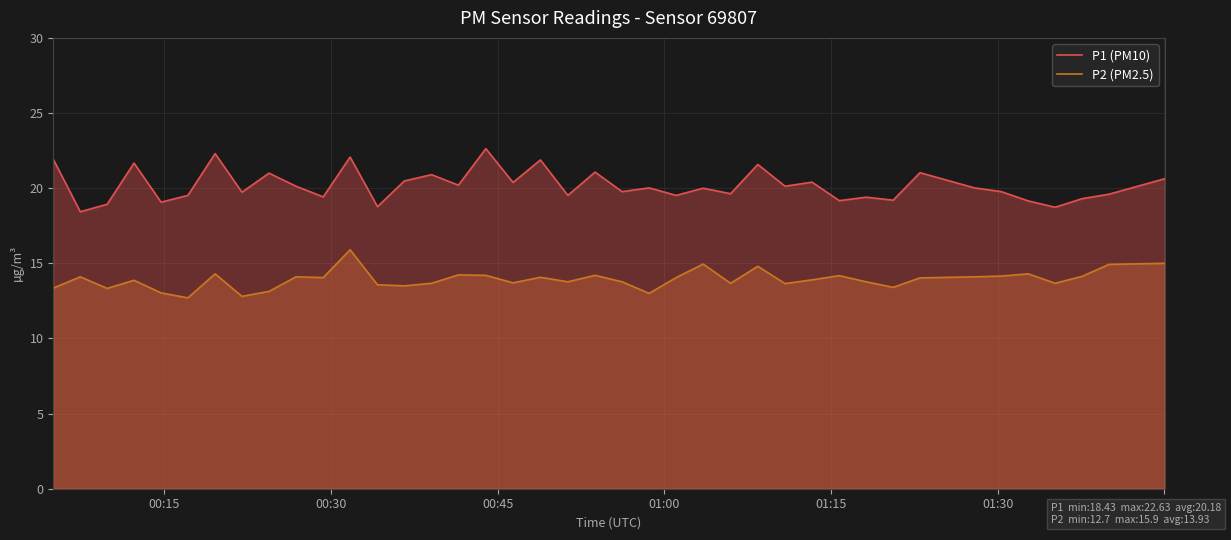

What is the minimum value shown in the chart?

12.7